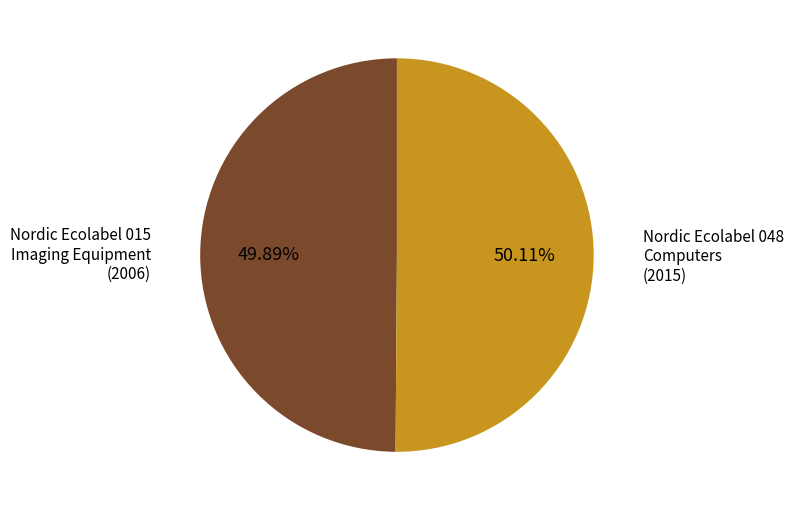

Is there any slice that represents more than half of the pie?

Yes